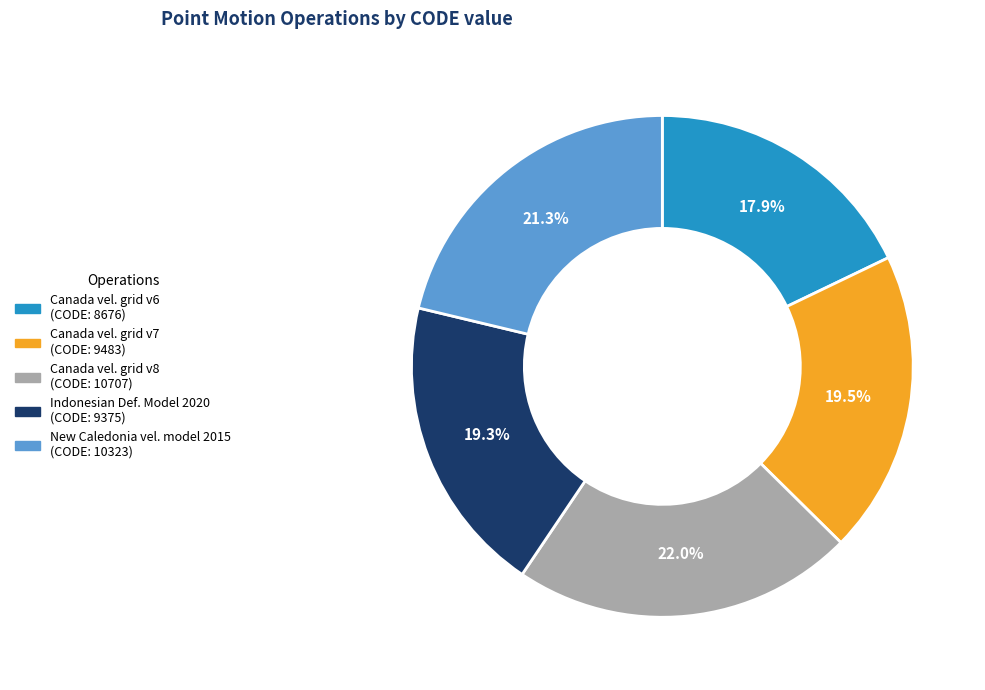

Is there any slice that represents more than half of the pie?

No